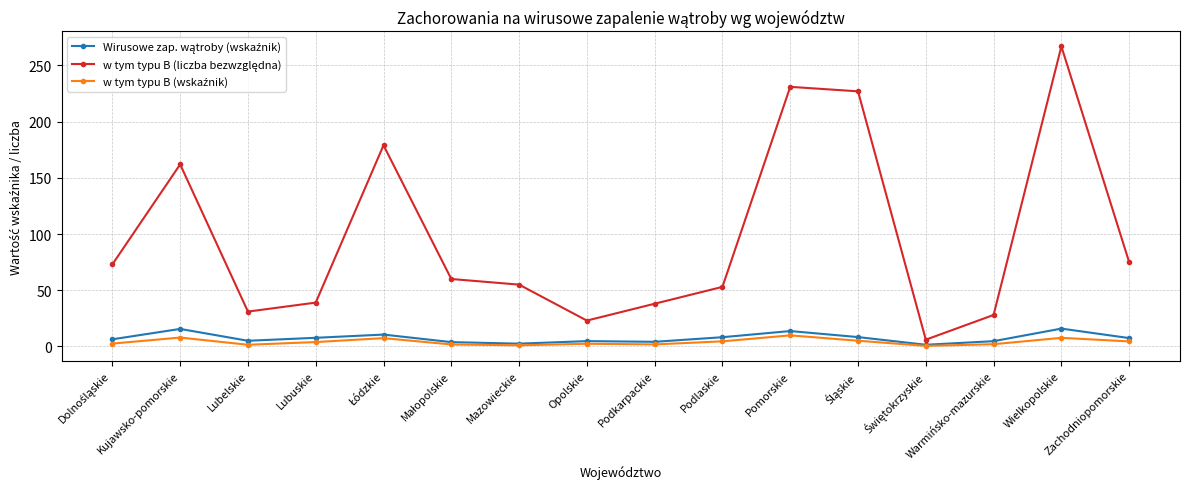

What is the label of the 9th point from the left?

Podkarpackie